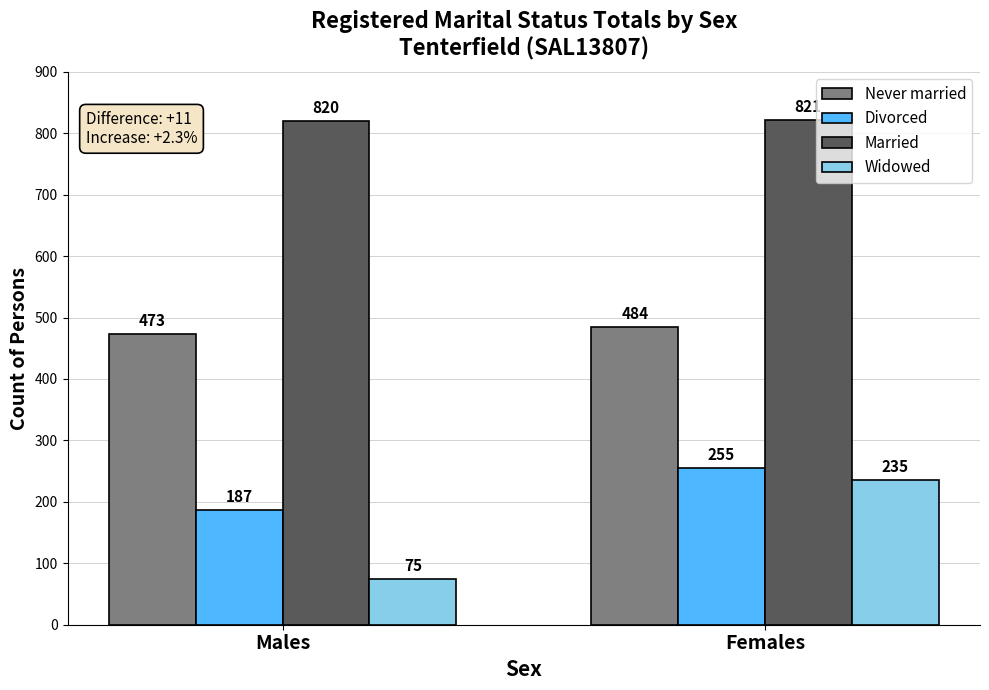

Rank the series by their maximum value, from highest to lowest.

Married, Never married, Divorced, Widowed